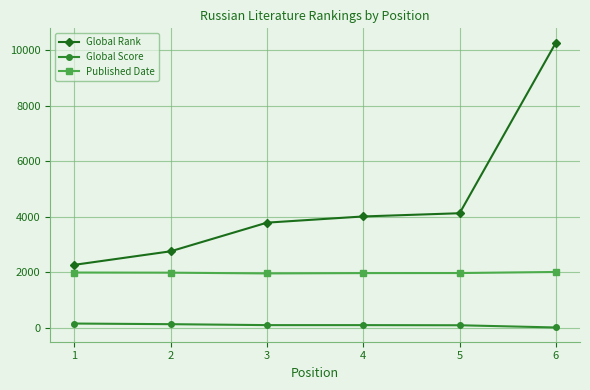

Rank the series at 2 from lowest to highest value.

Global Score, Published Date, Global Rank